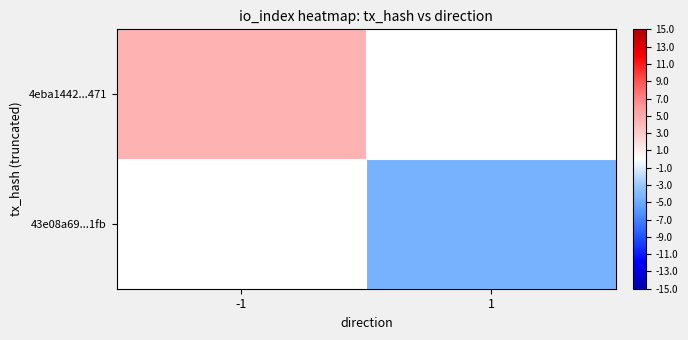

How many values in the 43e08a69...1fb series are below -4?

1